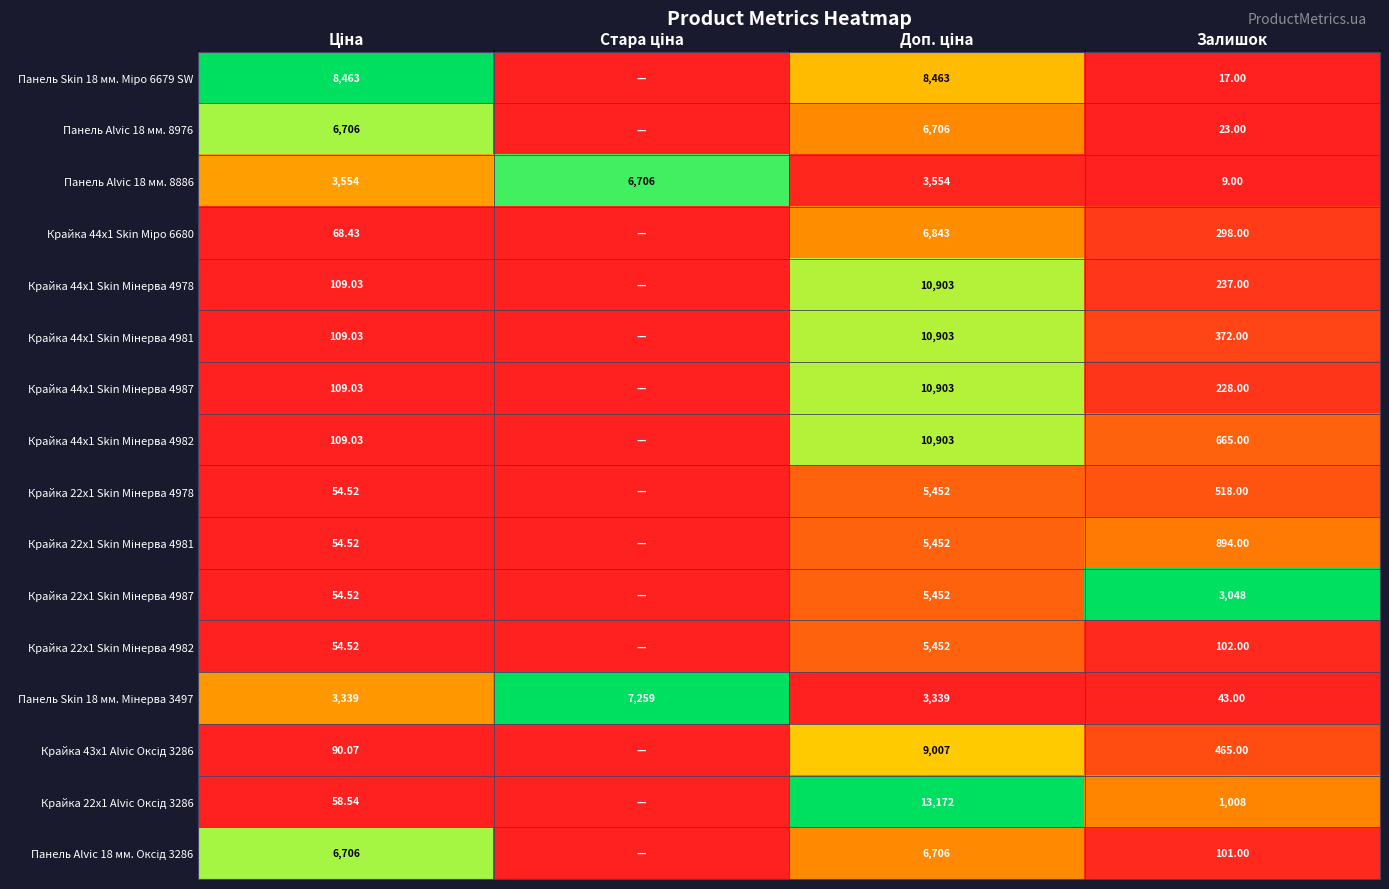

Is it true that Крайка 22x1 Skin Мінерва 4978 equals -0.1 at Ціна?

False